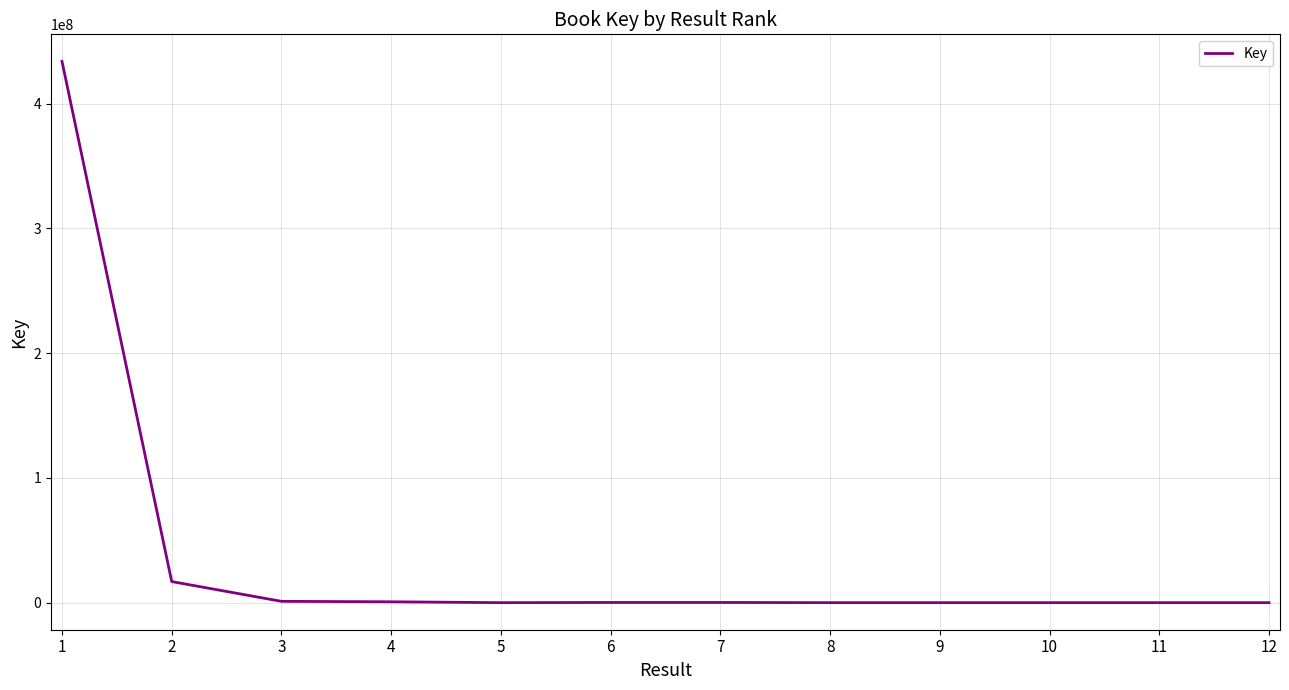

Which category has the highest value across all series?

1